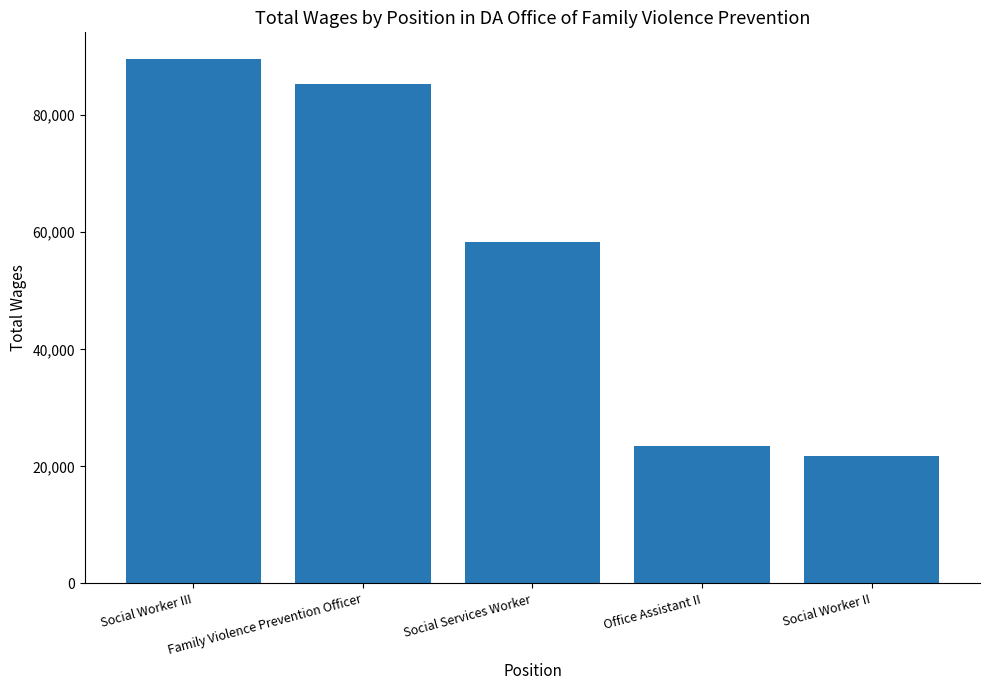

What is the sum of the values at Social Services Worker and Social Worker III?

147992